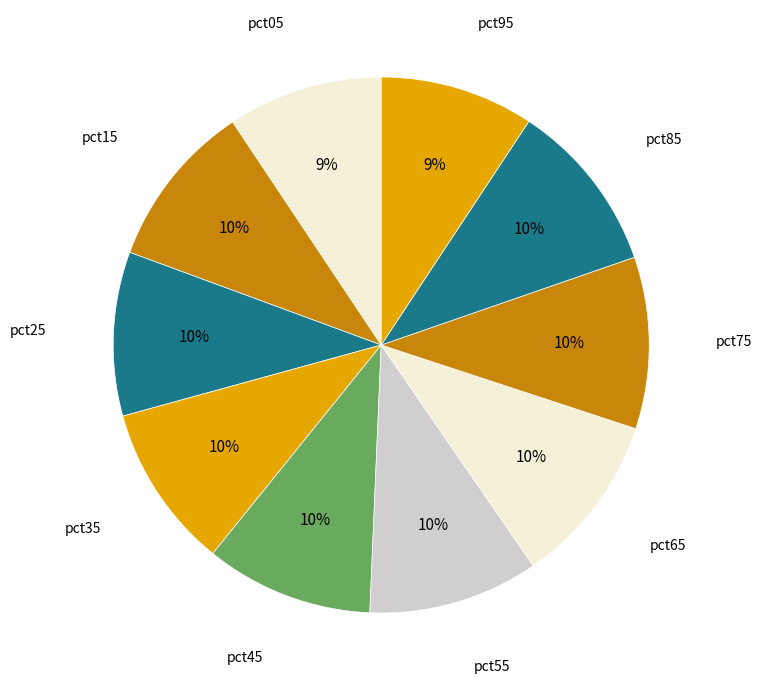

Count the number of slices in the pie.

10